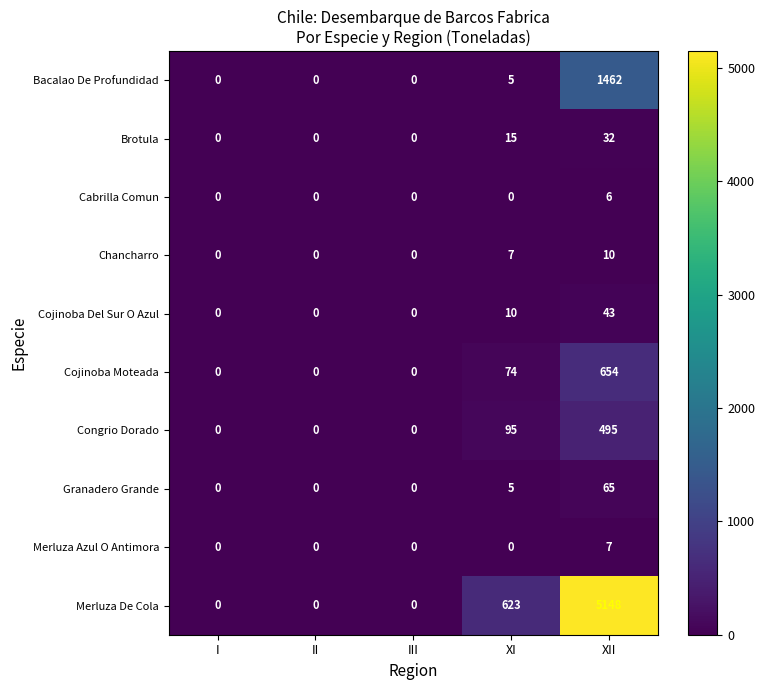

What is the difference between the Bacalao De Profundidad values at XI and XII?

1457